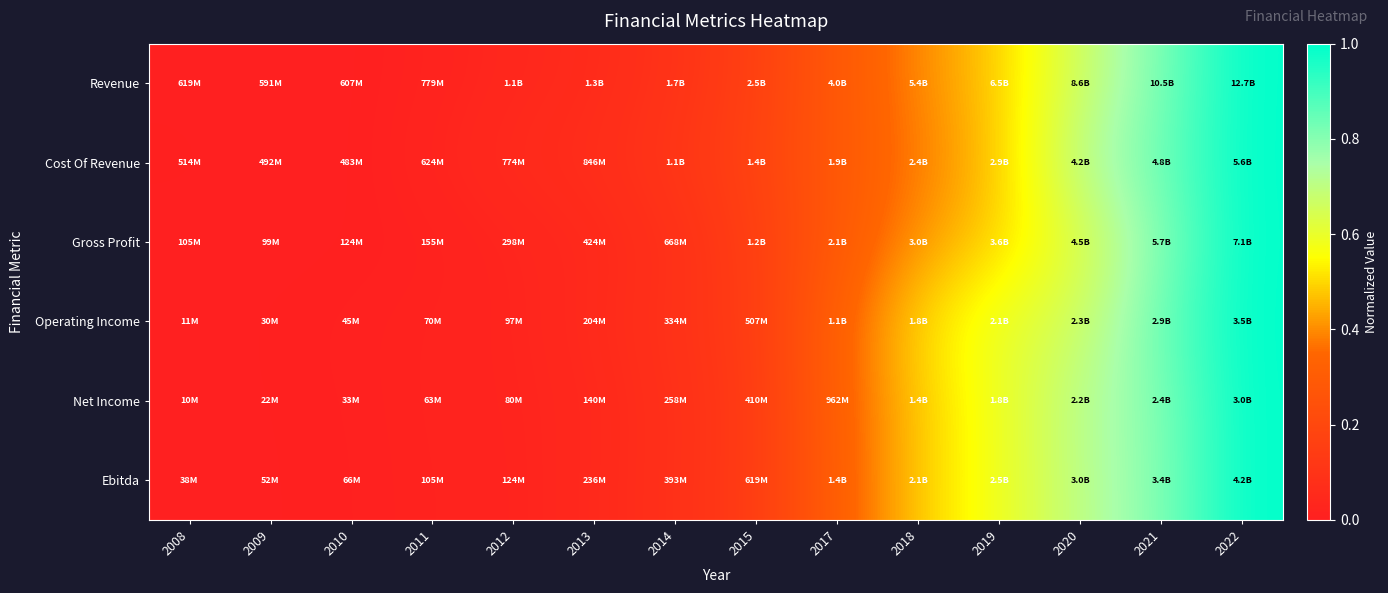

At which category does the chart reach its minimum across all series?

2009